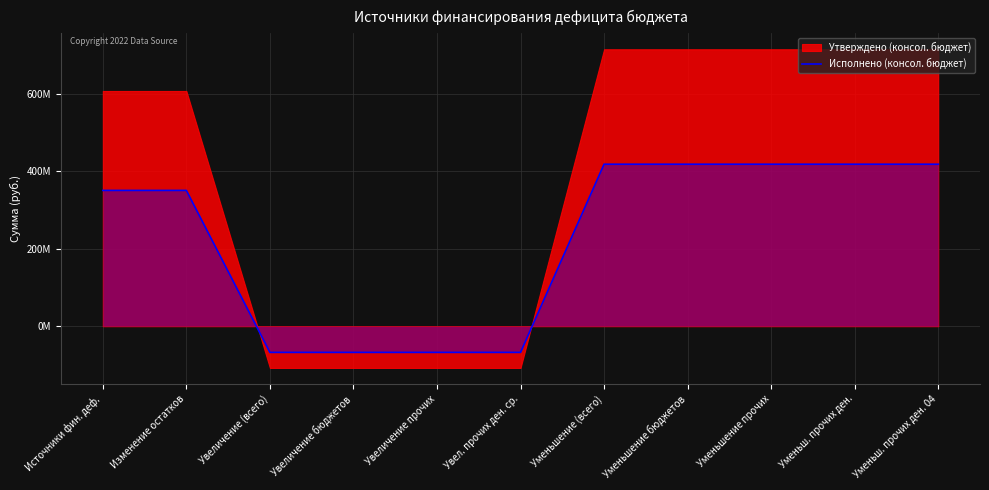

What is the value of the 2nd point from the left?

350406739.6